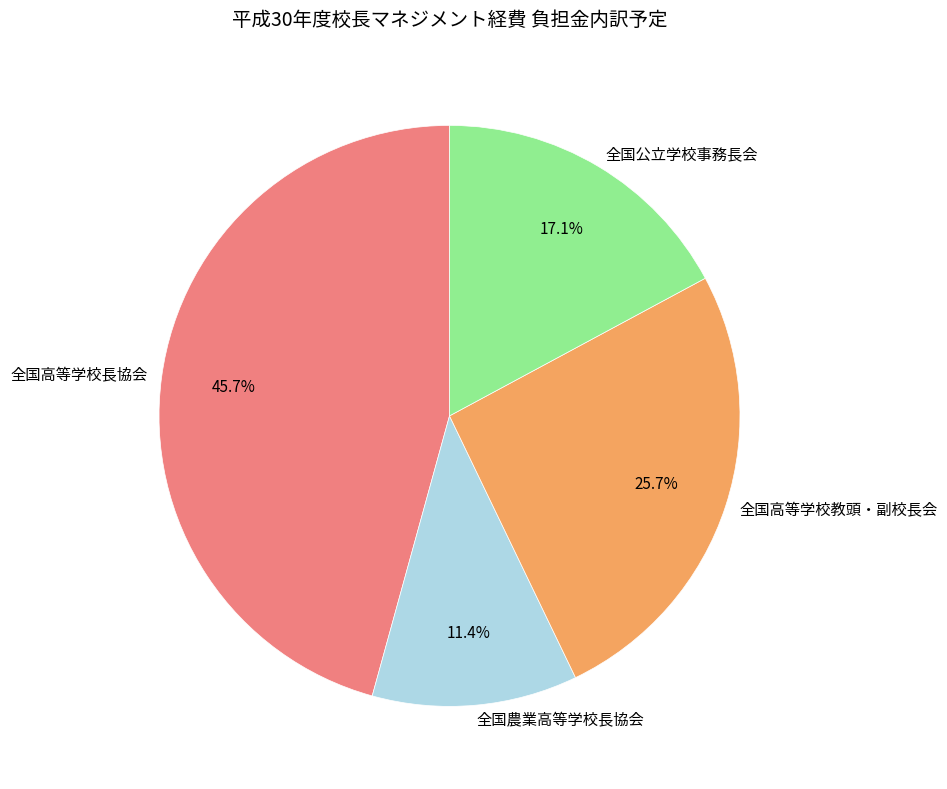

To the nearest percent, what is the difference between the largest and smallest slice percentages?

34%